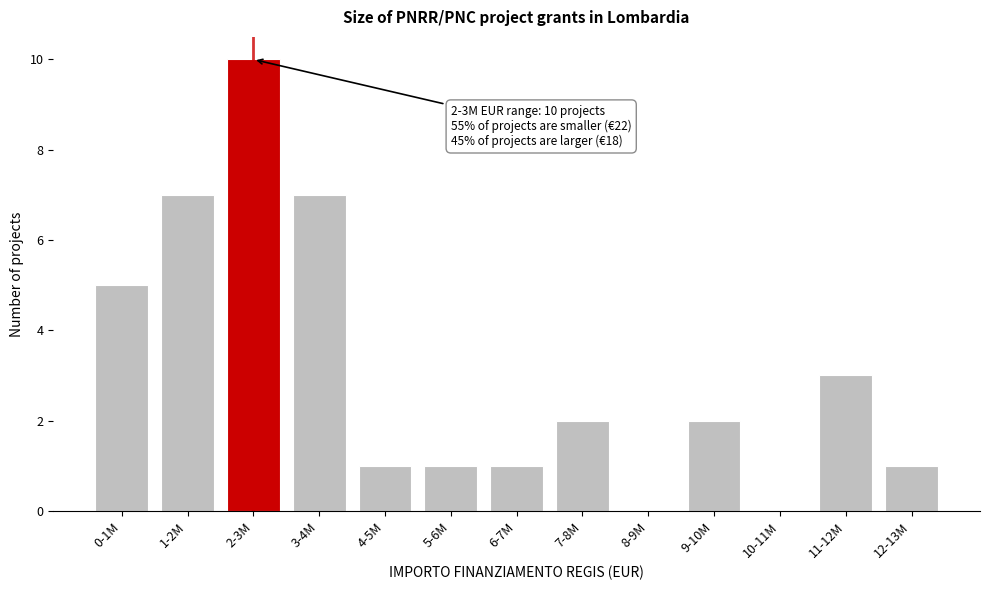

Reading left to right, transcribe all the data shown in this chart.

0-1M=5	1-2M=7	2-3M=10	3-4M=7	4-5M=1	5-6M=1	6-7M=1	7-8M=2	8-9M=0	9-10M=2	10-11M=0	11-12M=3	12-13M=1